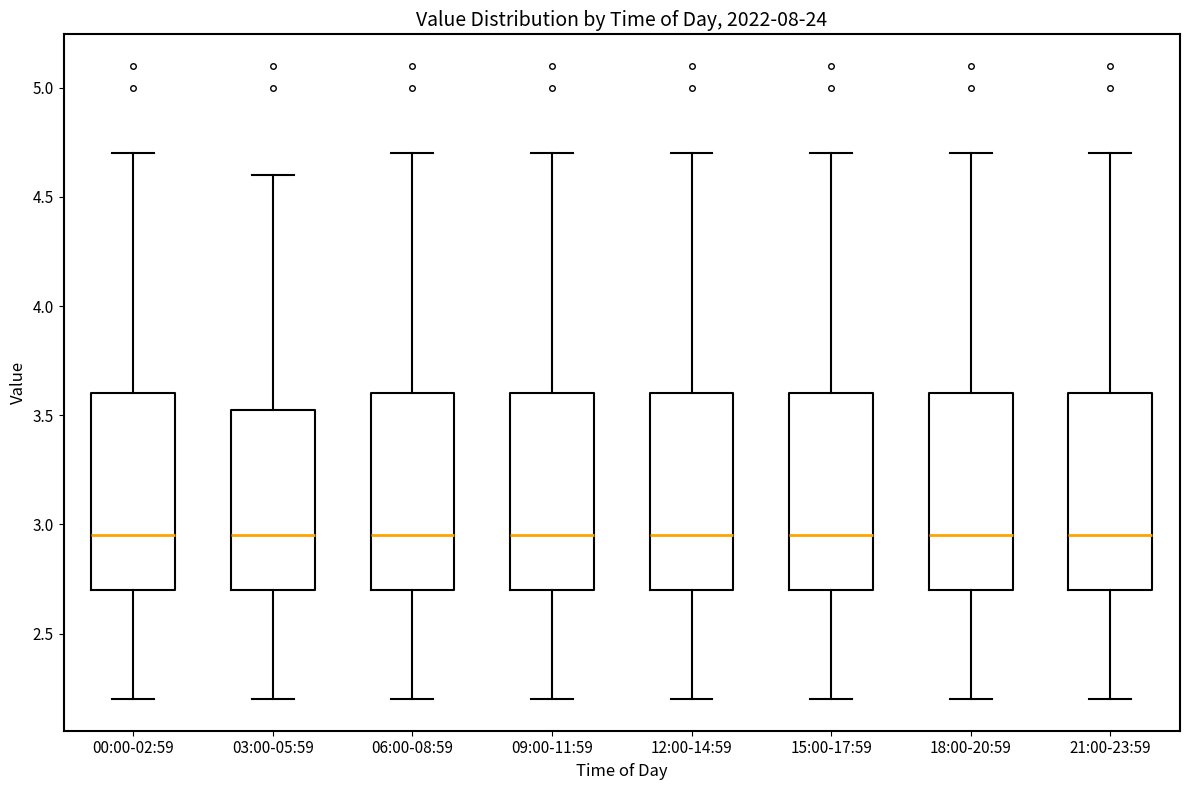

Reading left to right, transcribe this box plot: for each box, give where its median line is, the range the box spans, and where its two whiskers end, as read against the y-axis. The values are not printed on the chart, so give them approximately, as read against the axis.

00:00-02:59: median 2.95, box 2.70 to 3.60, whiskers 2.20 to 4.70
03:00-05:59: median 2.95, box 2.70 to 3.55, whiskers 2.20 to 4.60
06:00-08:59: median 2.95, box 2.70 to 3.60, whiskers 2.20 to 4.70
09:00-11:59: median 2.95, box 2.70 to 3.60, whiskers 2.20 to 4.70
12:00-14:59: median 2.95, box 2.70 to 3.60, whiskers 2.20 to 4.70
15:00-17:59: median 2.95, box 2.70 to 3.60, whiskers 2.20 to 4.70
18:00-20:59: median 2.95, box 2.70 to 3.60, whiskers 2.20 to 4.70
21:00-23:59: median 2.95, box 2.70 to 3.60, whiskers 2.20 to 4.70